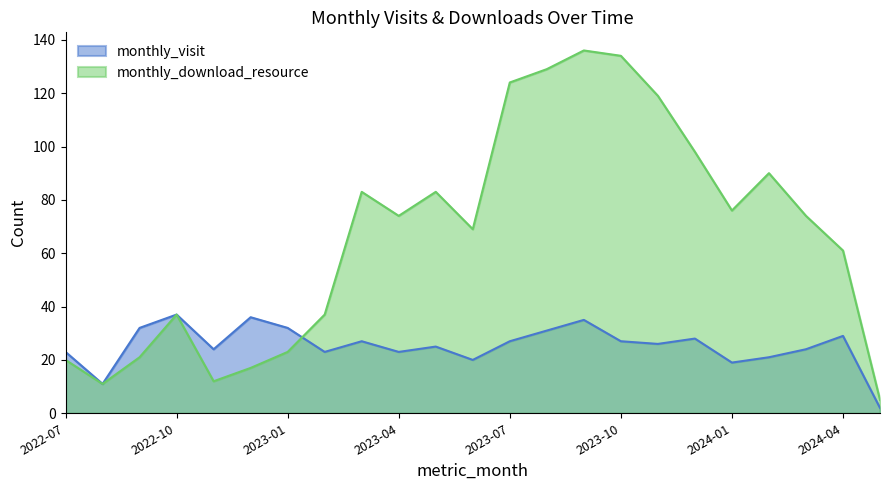

How many values in the monthly_download_resource series are below 74?

11